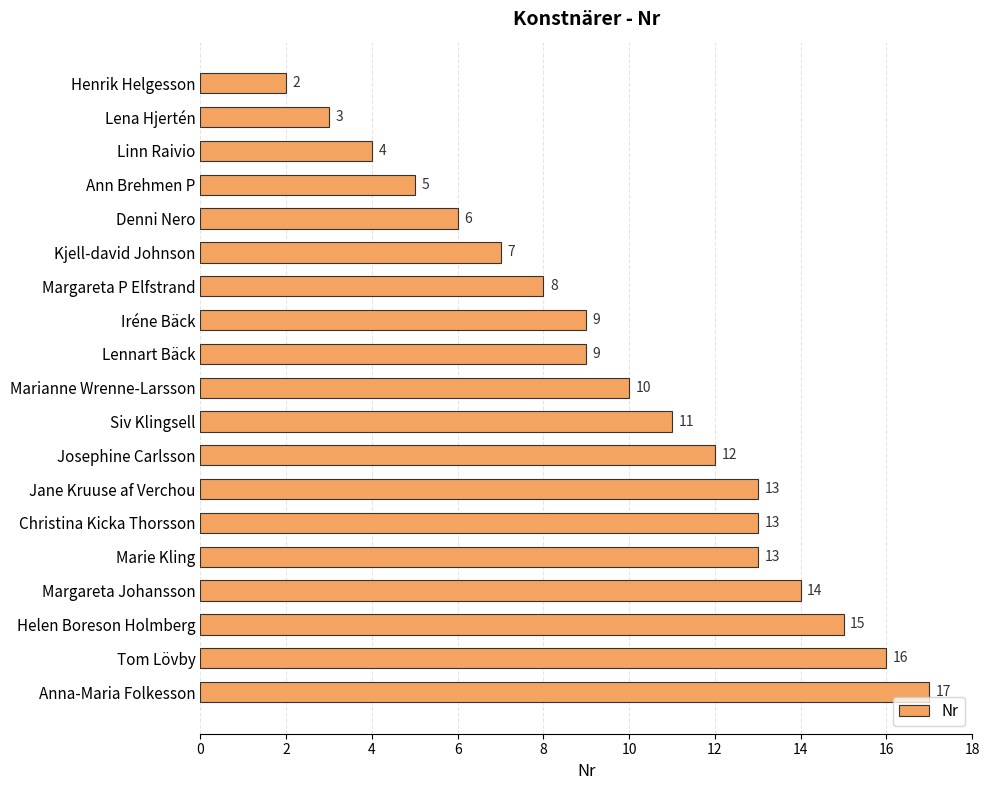

At which category does the chart reach its peak across all series?

Anna-Maria Folkesson